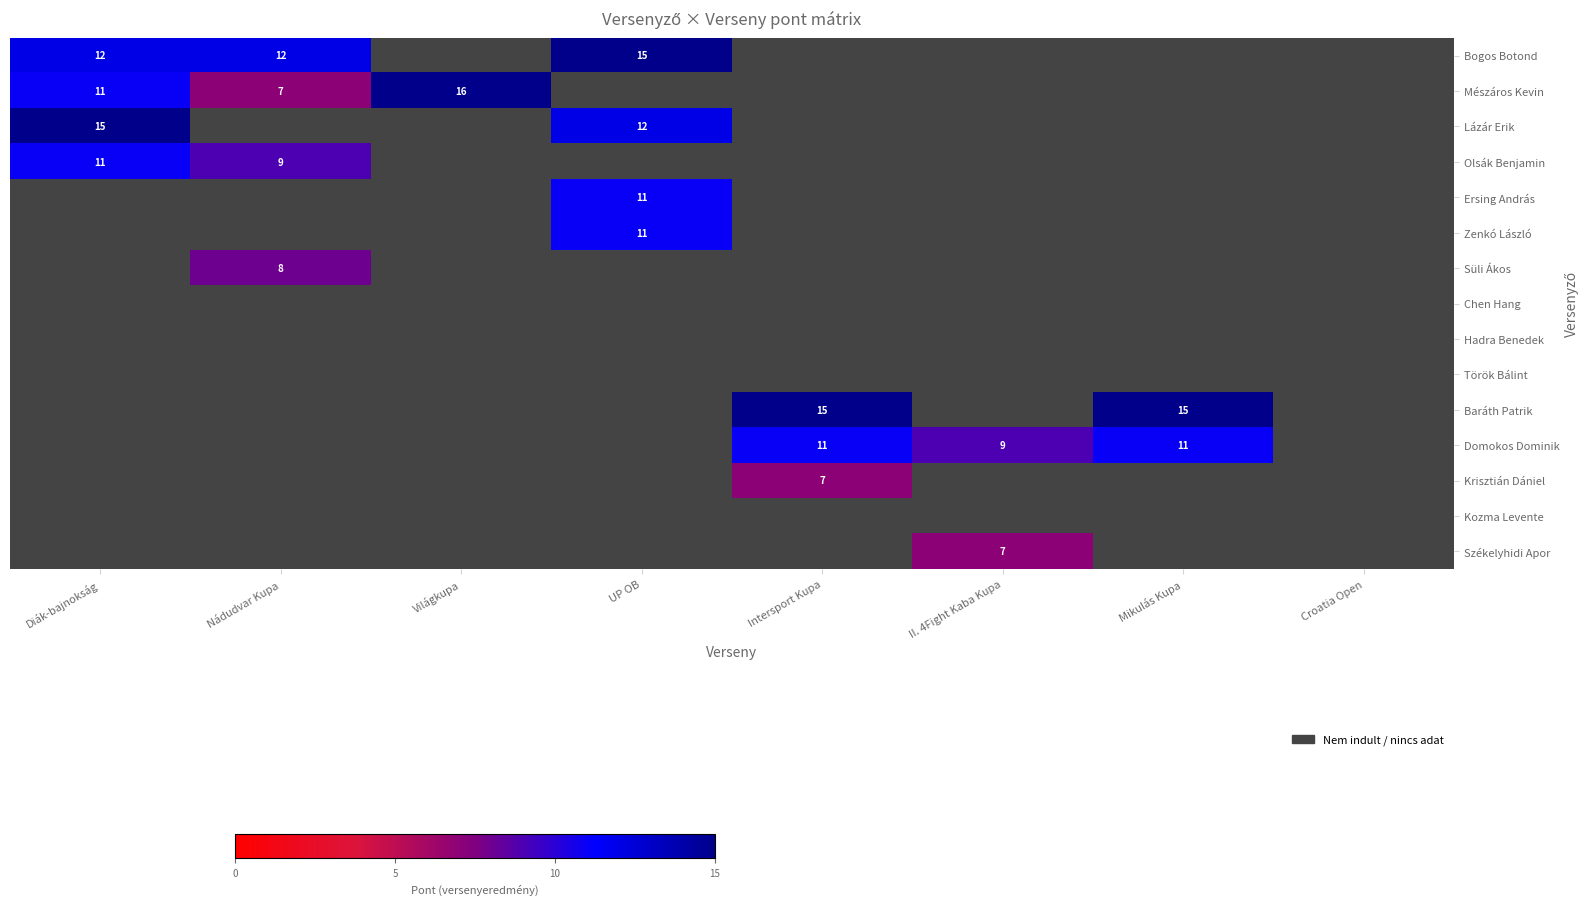

The Domokos Dominik series shows 5 at Intersport Kupa. True or false?

False